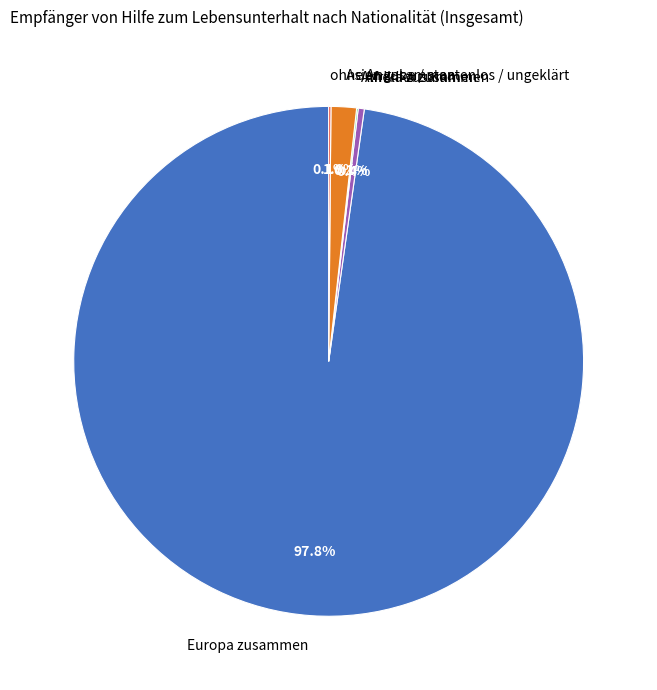

True or false: Asien zusammen accounts for 2% of the total.

True